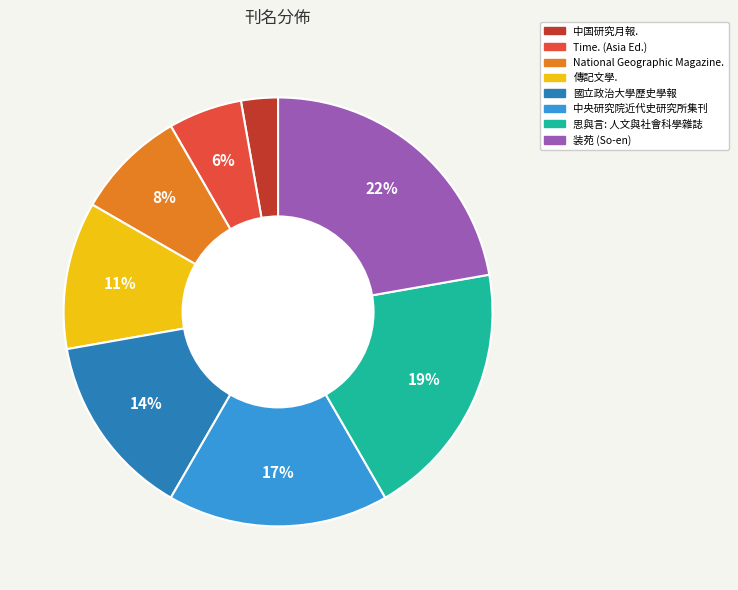

To the nearest percent, what is the difference between the largest and smallest slice percentages?

19%